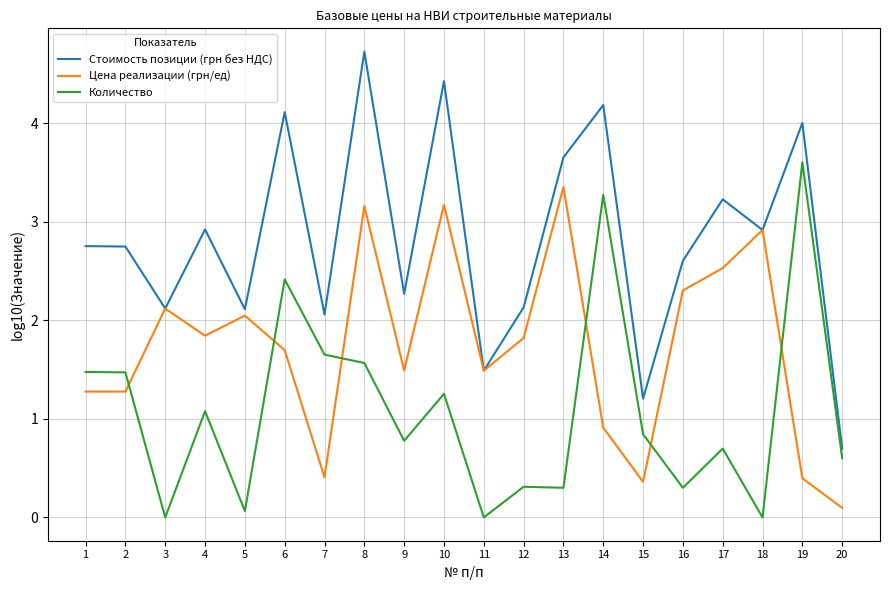

Rank the series by their maximum value, from highest to lowest.

Стоимость позиции (грн без НДС), Количество, Цена реализации (грн/ед)